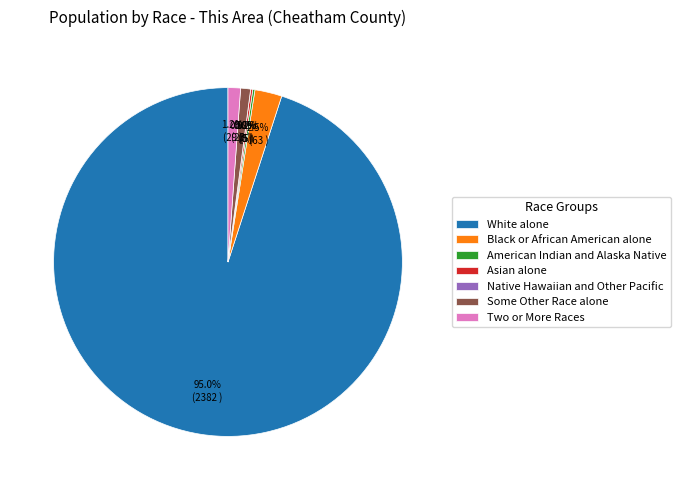

Between Native Hawaiian and Other Pacific and Some Other Race alone, which is larger?

Some Other Race alone